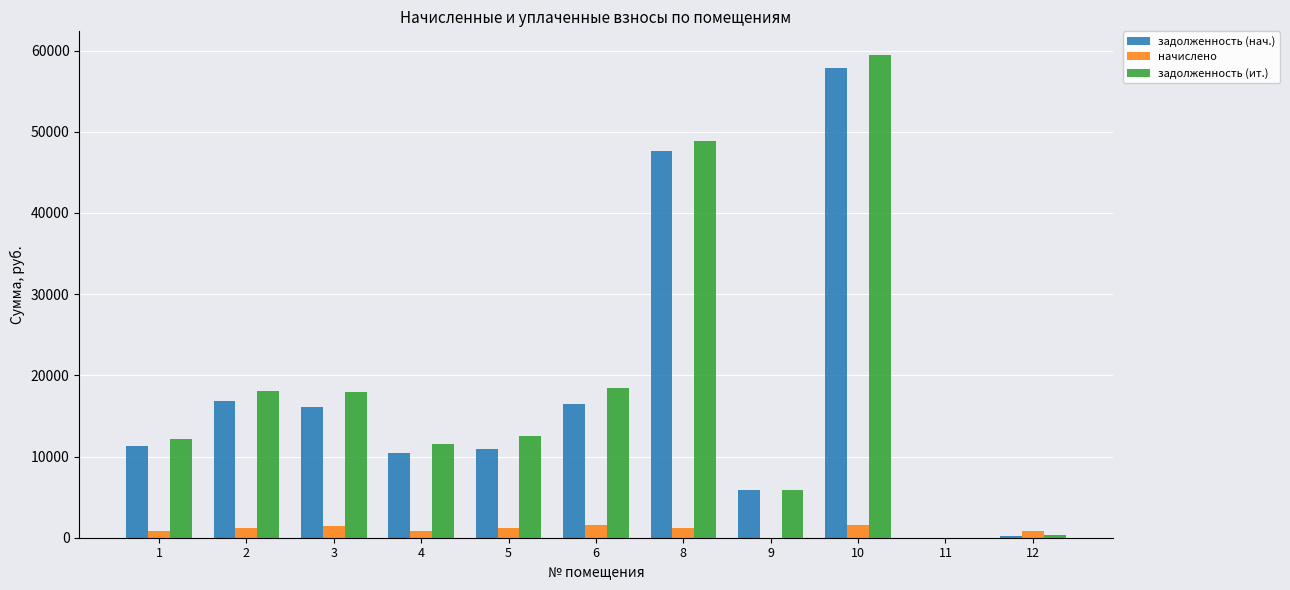

Are the bars horizontal?

No